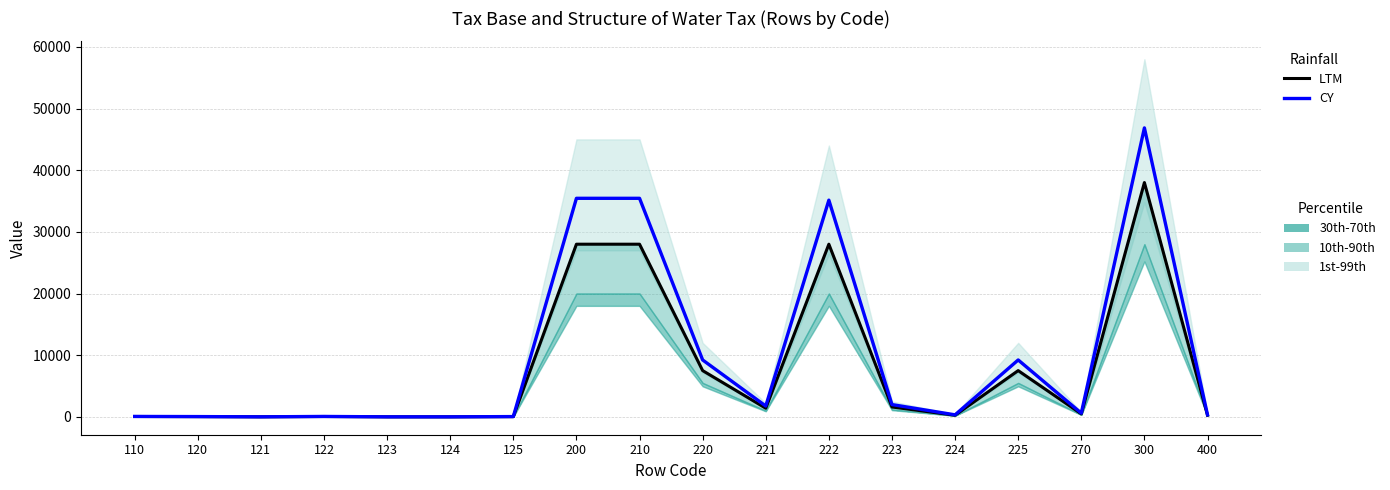

True or false: CY has more than 0 points higher than both neighbors.

True